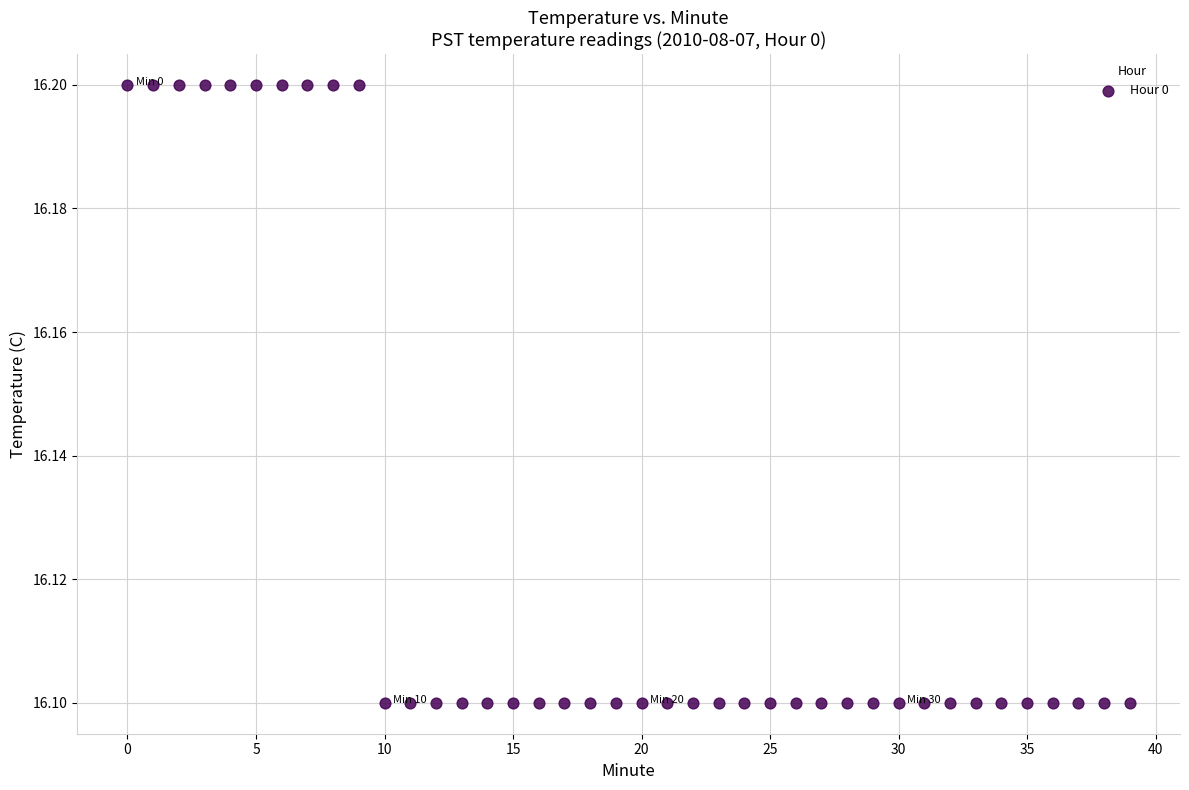

Count the number of points in this scatter plot.

40